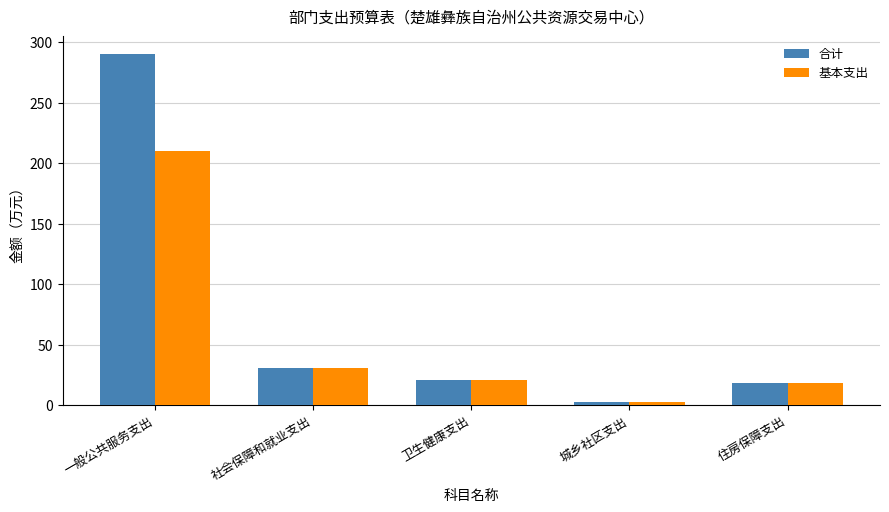

At which label does 合计 reach its minimum?

城乡社区支出